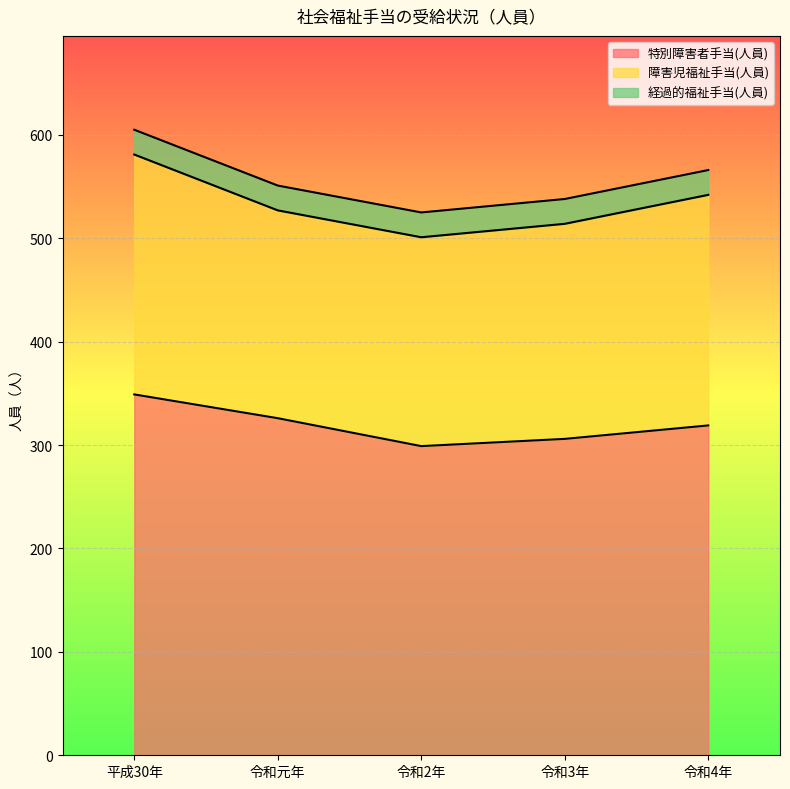

Is it true that 障害児福祉手当(人員) equals 202 at 令和2年?

True